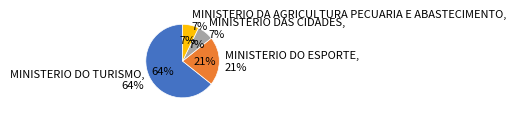

Is it true that MINISTERIO DO TURISMO is 75% of the pie?

False